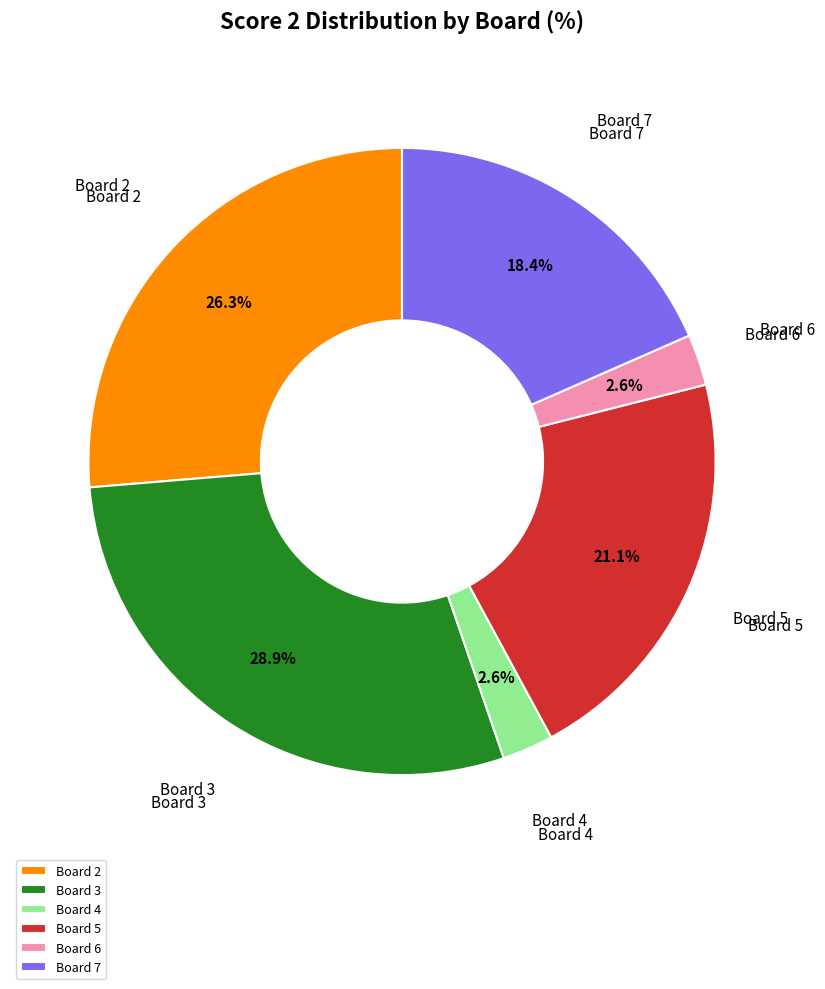

What percentage is the Board 4 slice, to the nearest percent?

3%